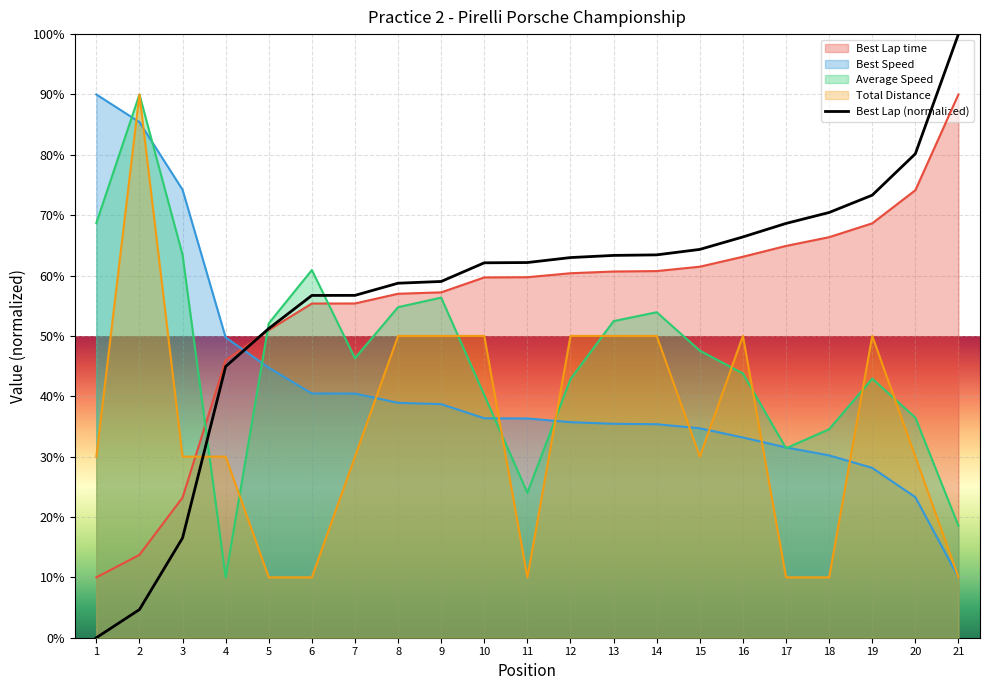

At which category does the chart reach its peak across all series?

21